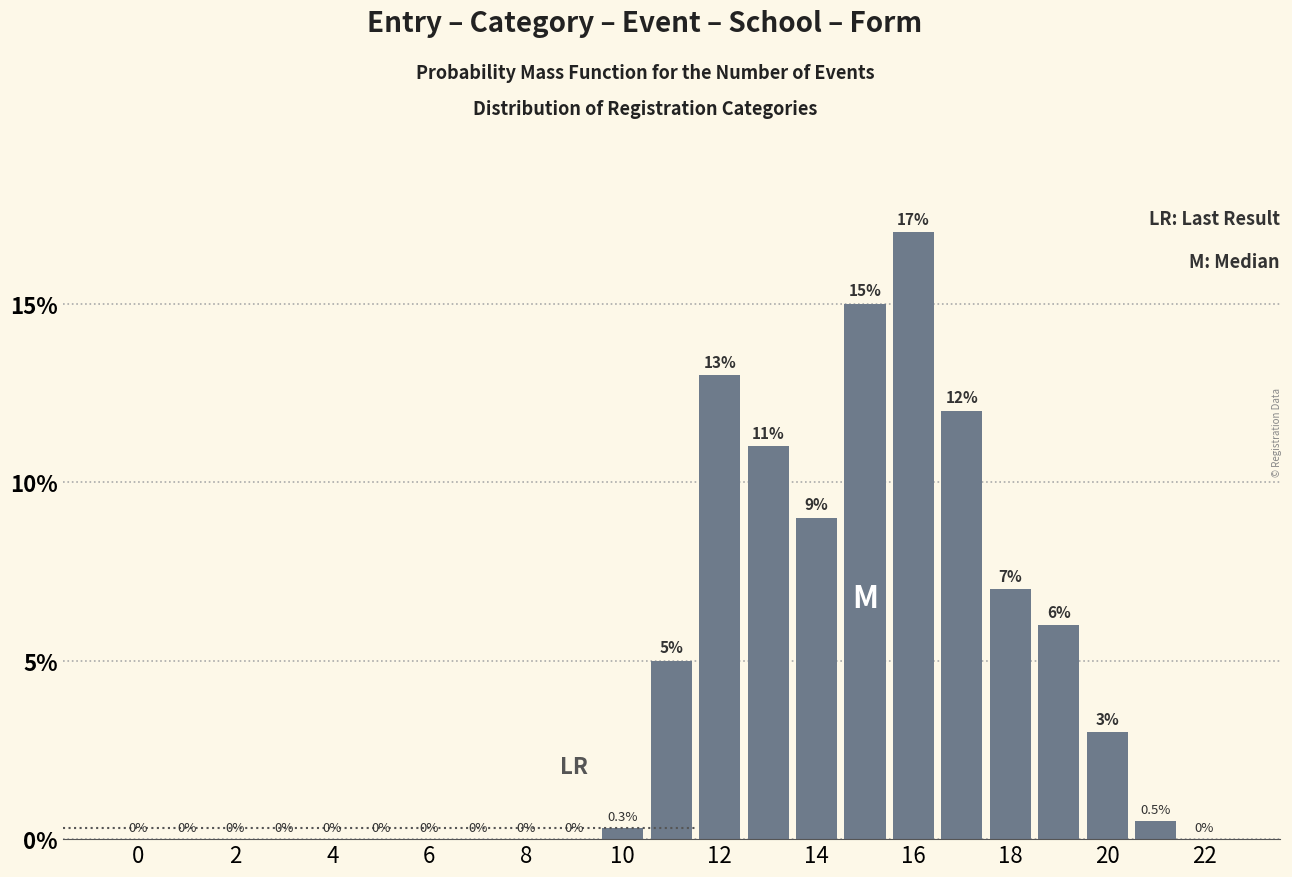

What is the greatest value displayed?

17.0